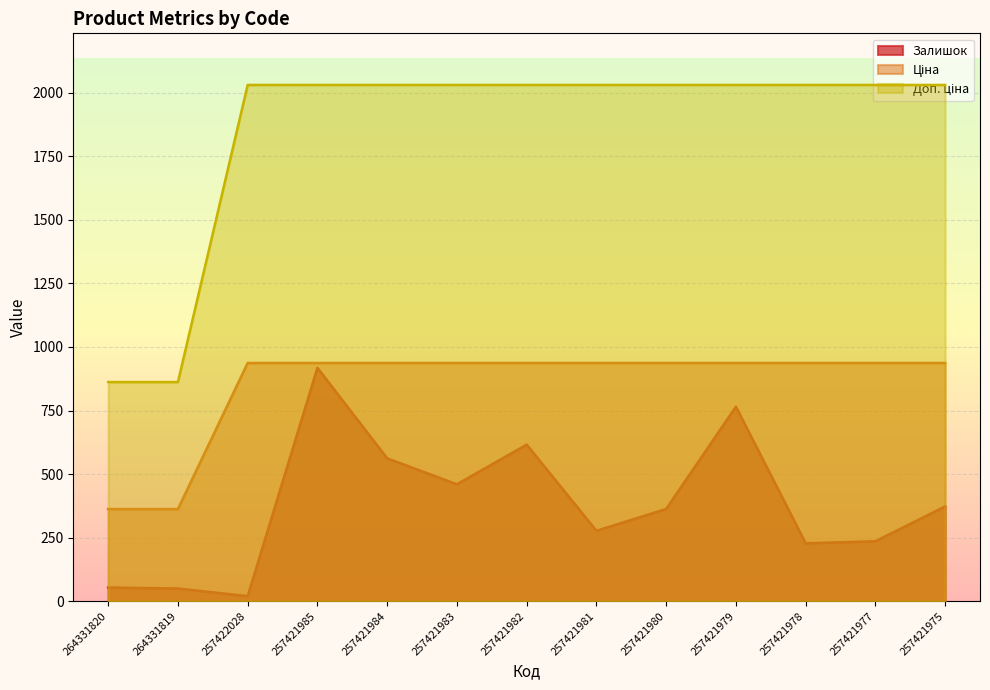

What is the difference between the second highest and second lowest values in the Ціна series?

574.5